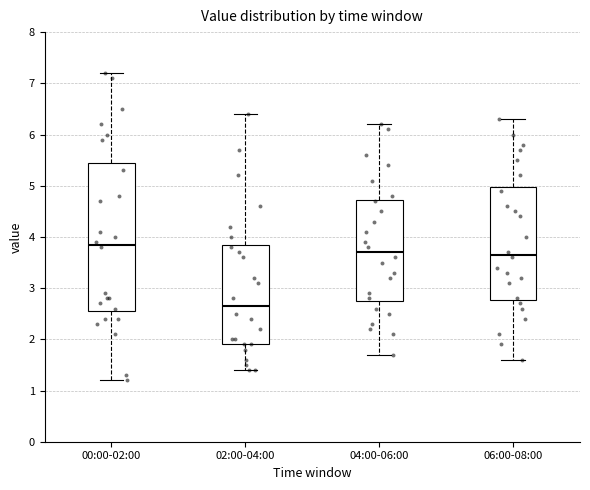

Reading left to right, transcribe this box plot: for each box, give where its median line is, the range the box spans, and where its two whiskers end, as read against the y-axis. The values are not printed on the chart, so give them approximately, as read against the axis.

00:00-02:00: median 3.9, box 2.6 to 5.5, whiskers 1.2 to 7.2
02:00-04:00: median 2.7, box 1.9 to 3.9, whiskers 1.4 to 6.4
04:00-06:00: median 3.7, box 2.8 to 4.7, whiskers 1.7 to 6.2
06:00-08:00: median 3.7, box 2.8 to 5.0, whiskers 1.6 to 6.3